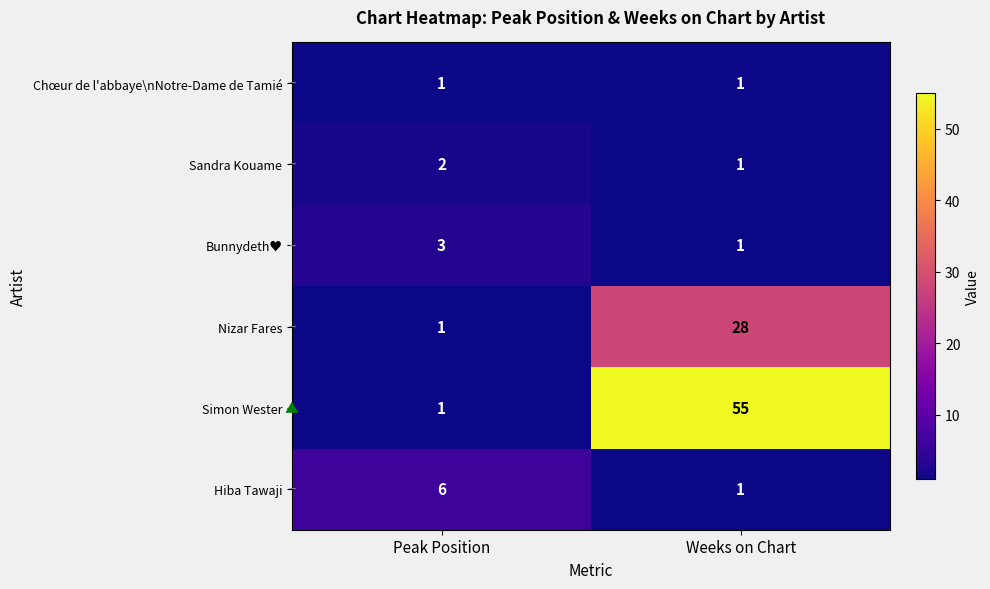

Which category has the highest value across all series?

Weeks on Chart